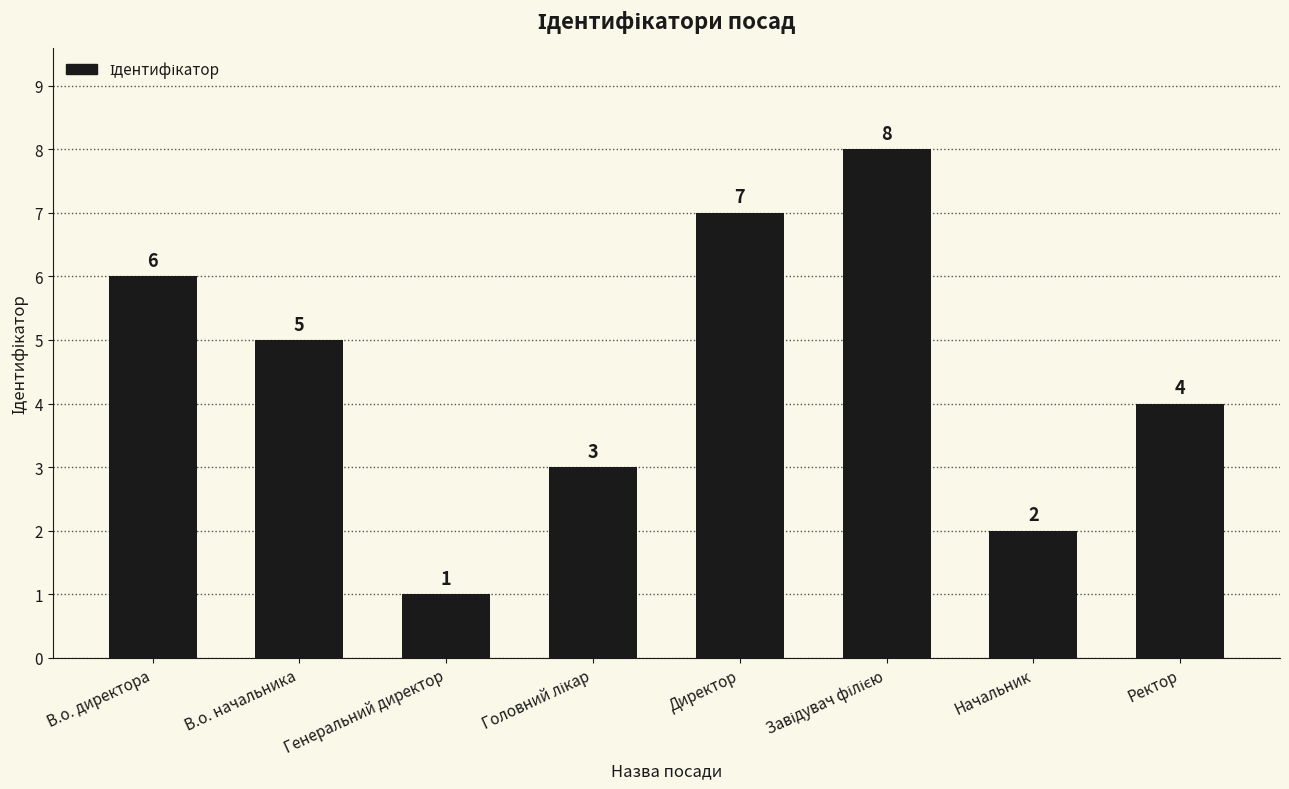

What is the maximum value shown in the chart?

8